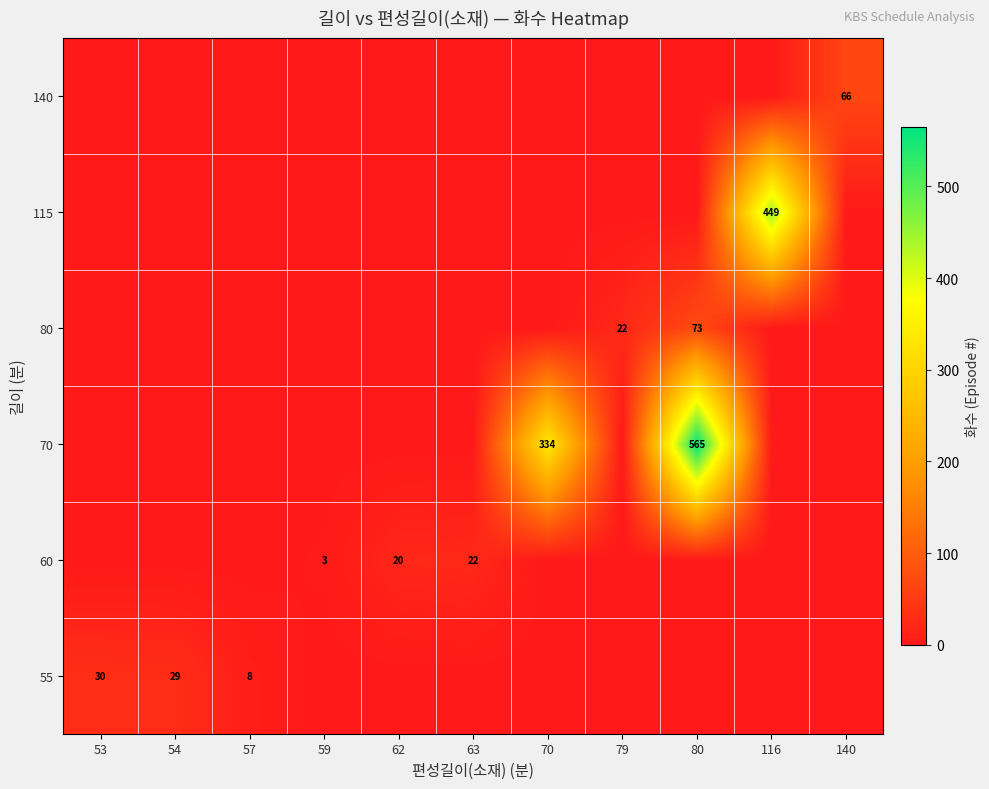

The value of 55 at 57 is 5. True or false?

False